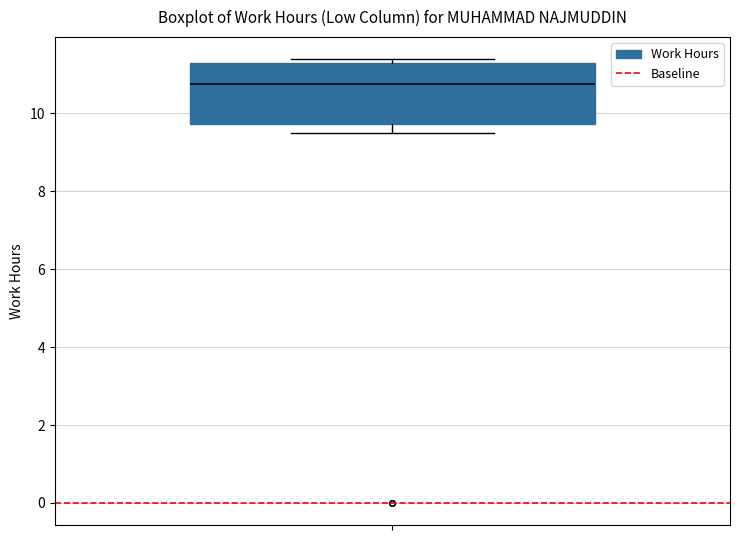

Read this box plot against the y-axis: the position of the median line, the range covered by the box, and the ends of both whiskers. The values are not printed on the chart, so give them approximately, as read against the axis.

median 10.8, box 9.8 to 11.4, whiskers 9.6 to 11.4 (just above the box's upper edge)